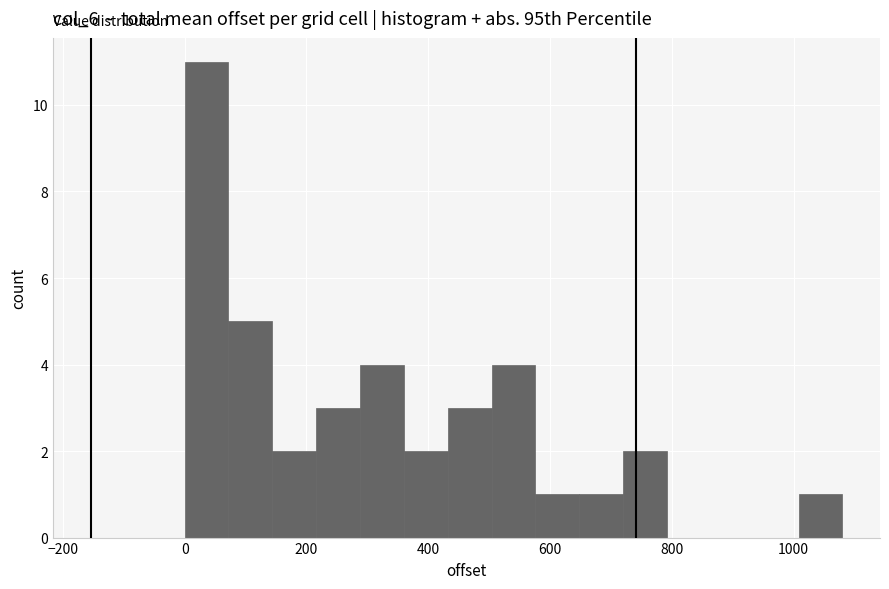

Read against the x-axis, roughly where is the centre of the tallest bar?

40